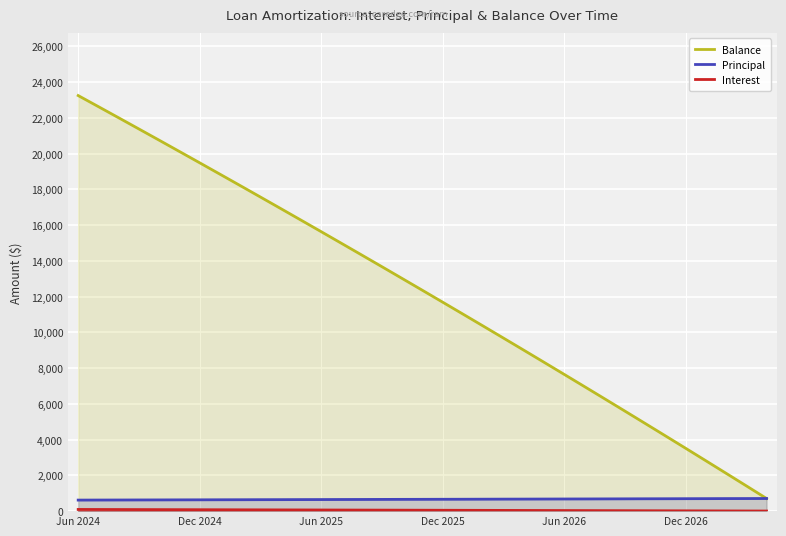

Which series has the largest total across all categories?

Balance